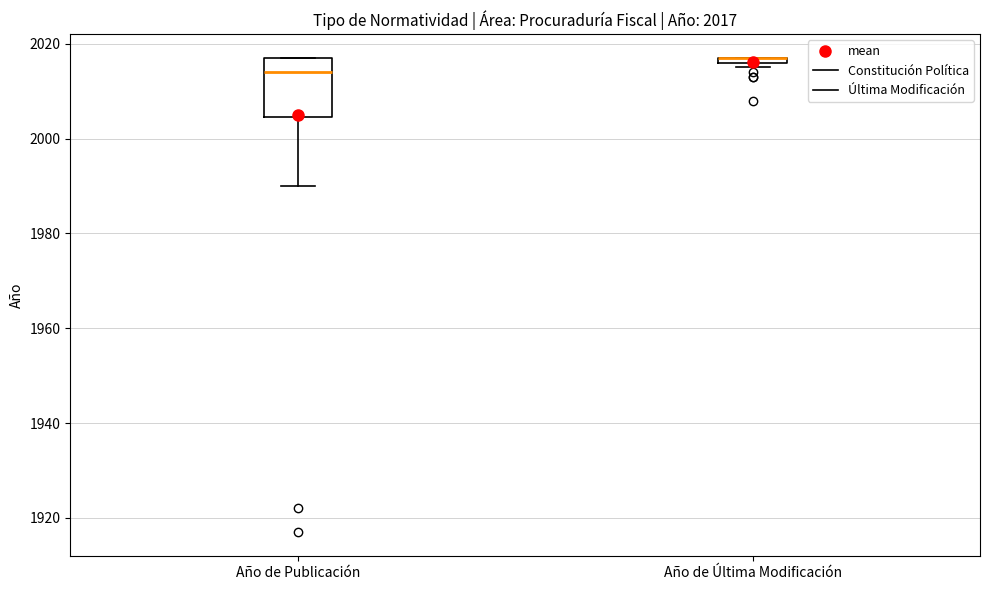

Comparing the boxes themselves (not the whiskers), which one is the tallest?

Año de Publicación